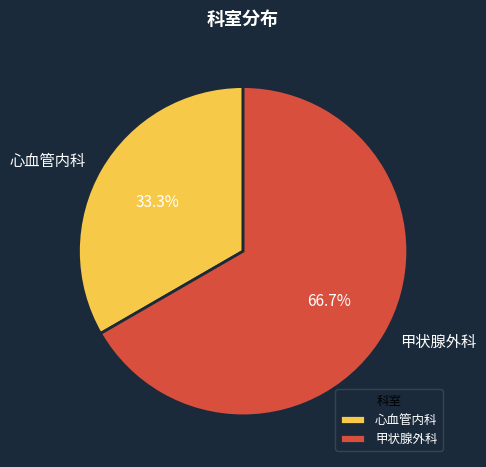

What is the ratio of the value at 心血管内科 to the value at 甲状腺外科?

0.5